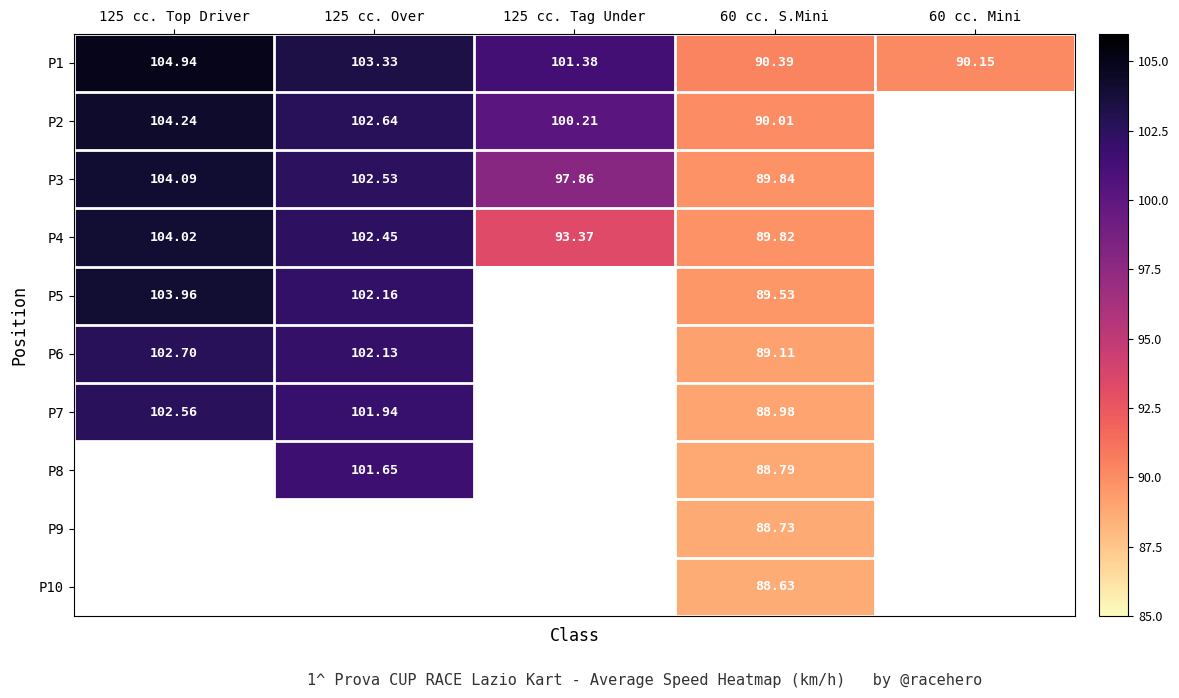

Count the number of categories in the chart.

5